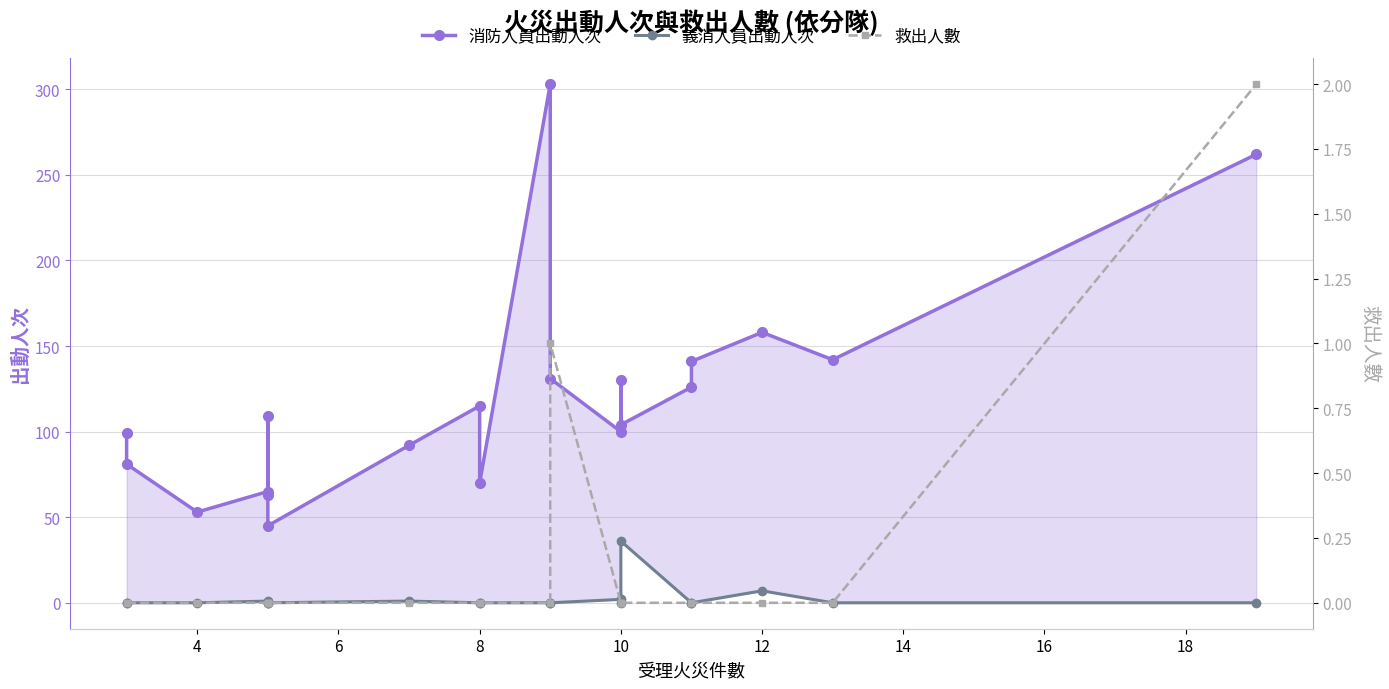

What are all the series names shown in the legend?

消防人員出動人次, 義消人員出動人次, 救出人數